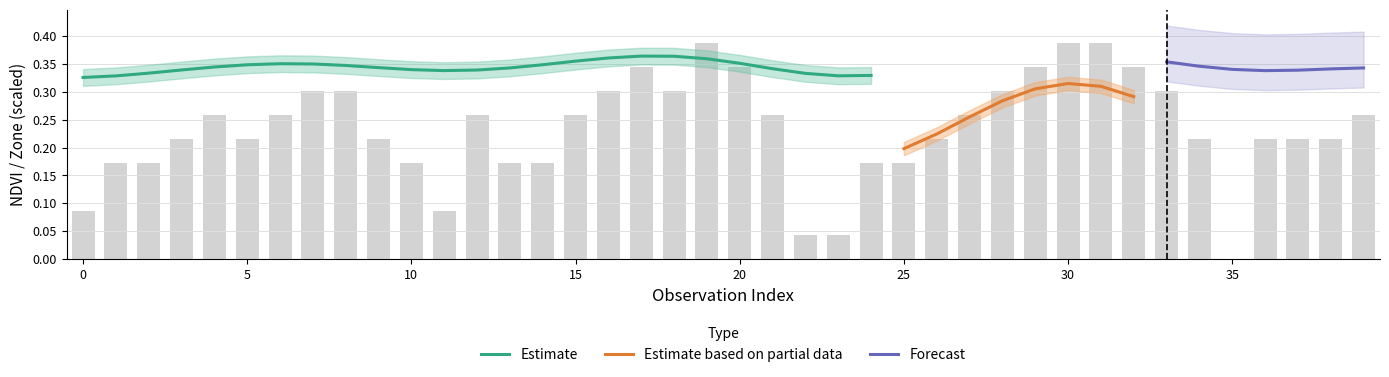

What is the maximum value shown in the chart?

0.4